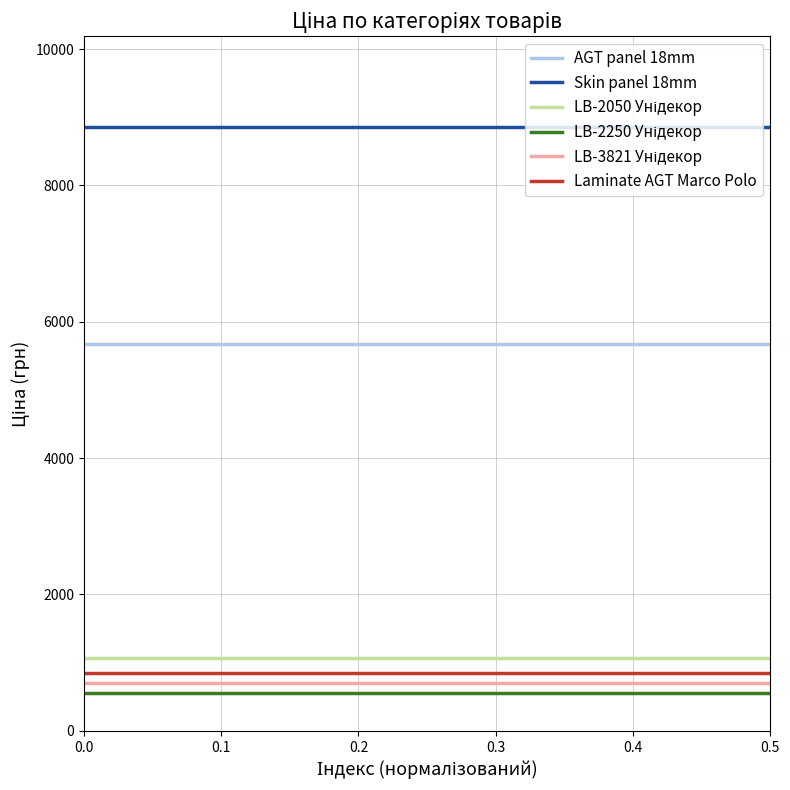

The Skin panel 18mm series shows 5889.2 at 0.0. True or false?

False